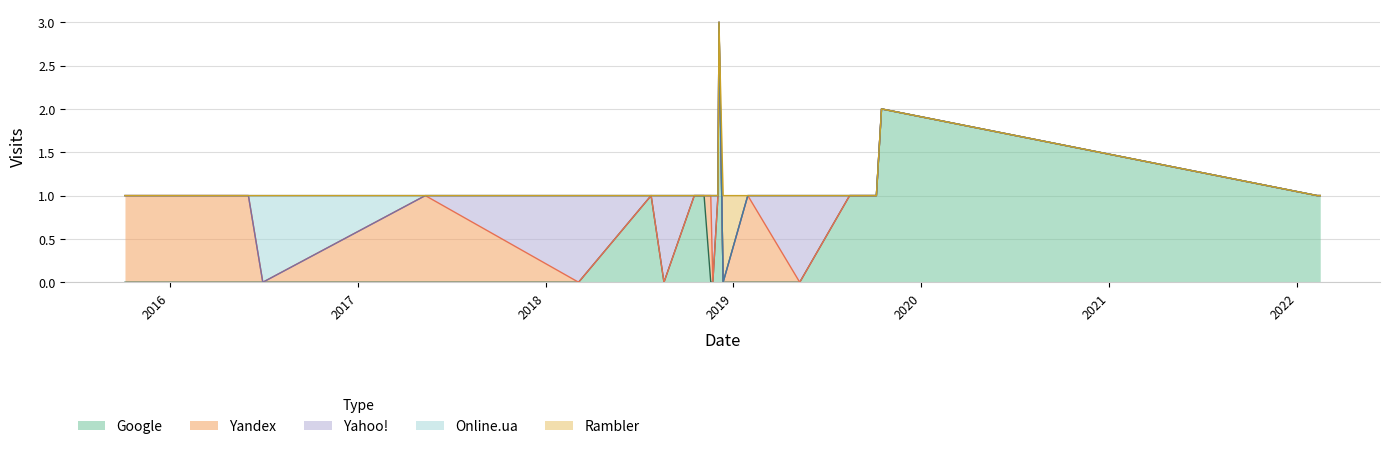

Between 2018-12-12 and 2019-08-15, which series saw the biggest shift?

Google